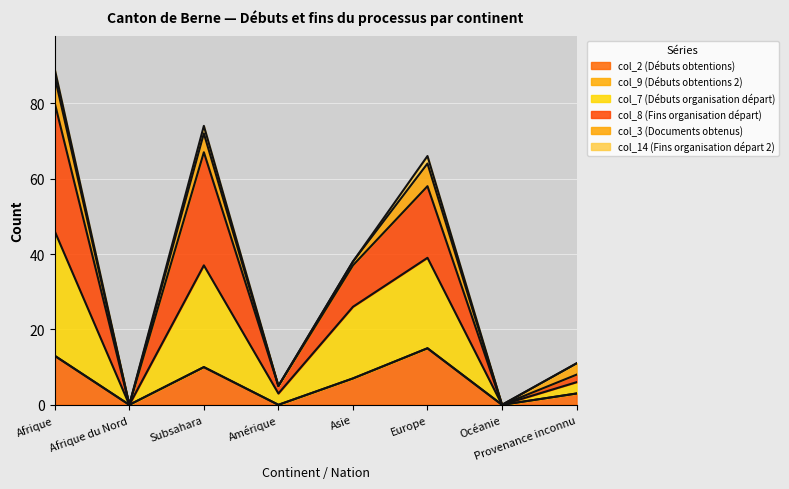

Is the value of col_2 (Débuts obtentions) at Subsahara greater than the value of col_7 (Débuts organisation départ) at Europe?

No